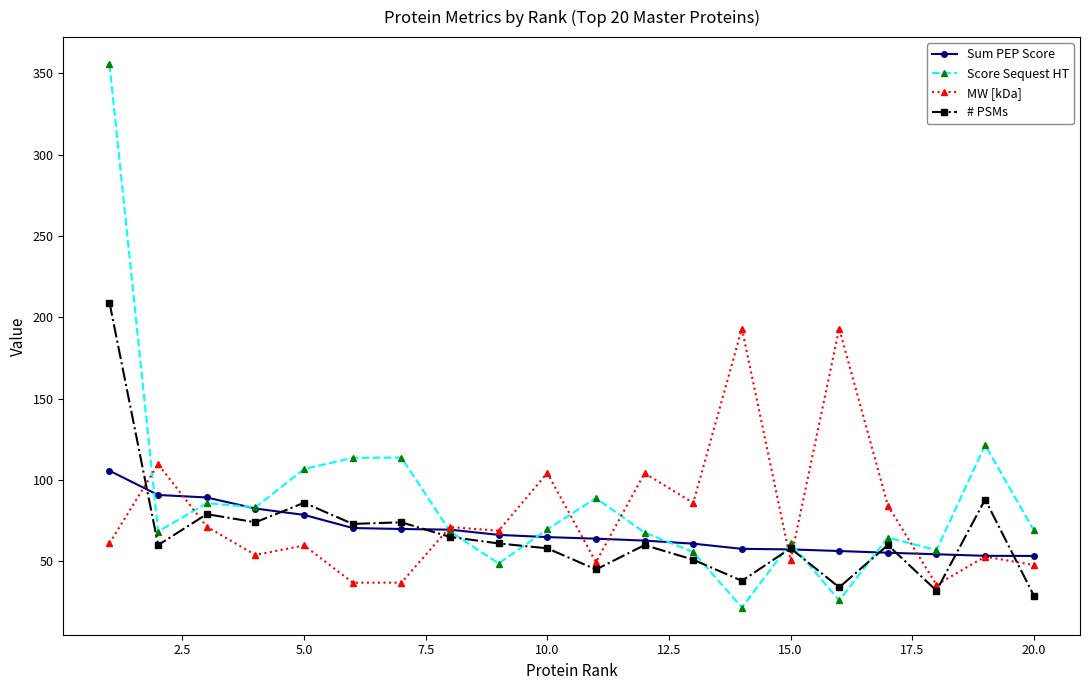

List the series in order of their peak value, lowest first.

Sum PEP Score, MW [kDa], # PSMs, Score Sequest HT